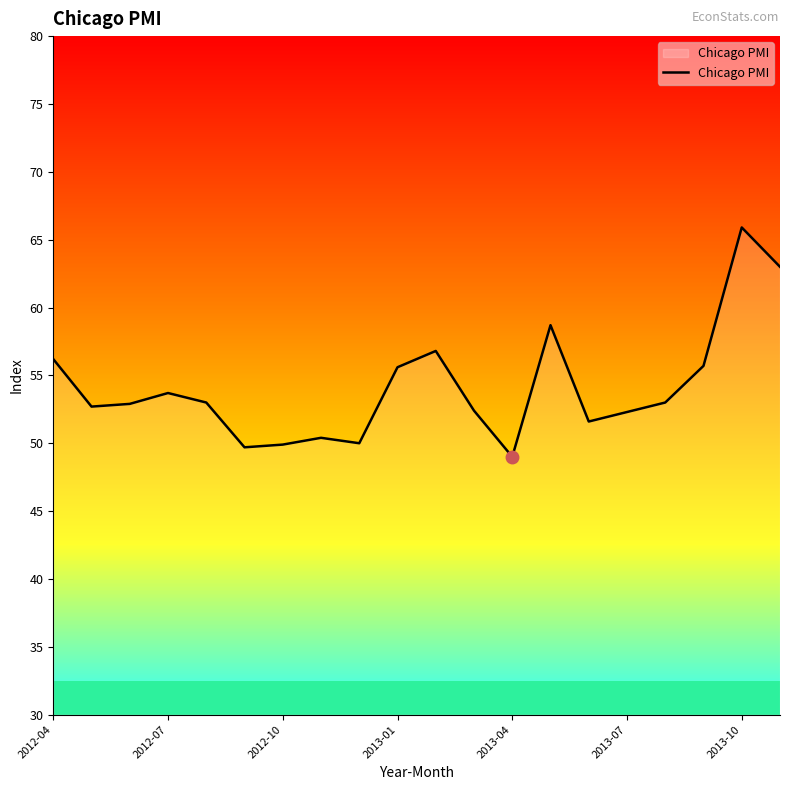

True or false: Chicago PMI has a value of 55.6 at 2013-01.

True